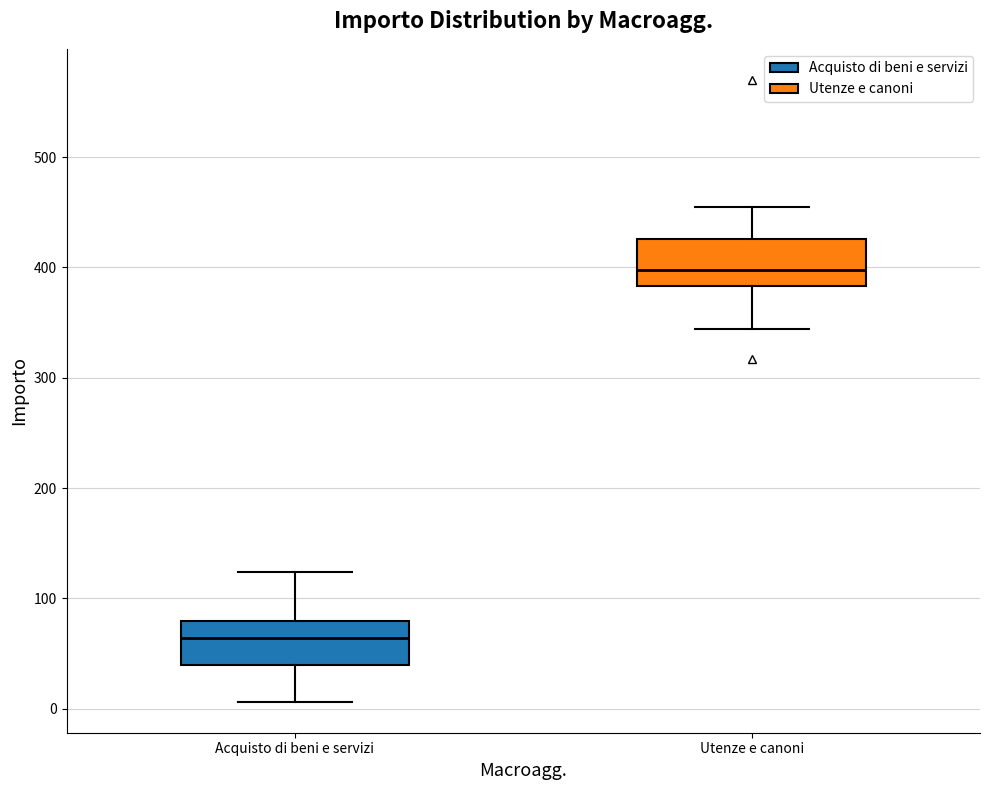

Which box's median line is the highest?

Utenze e canoni